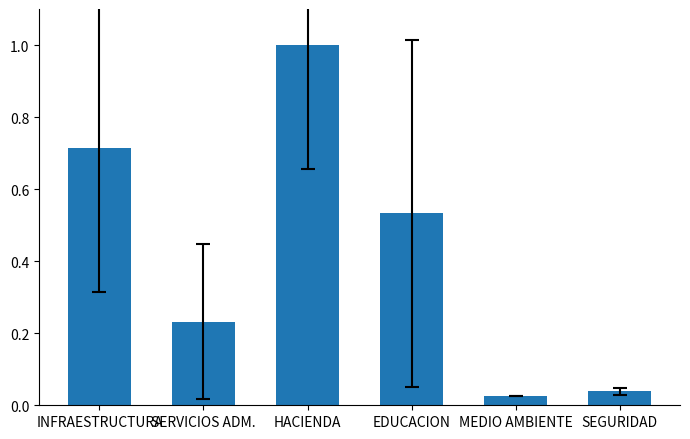

What is the value of the 3rd bar from the left?

1.0